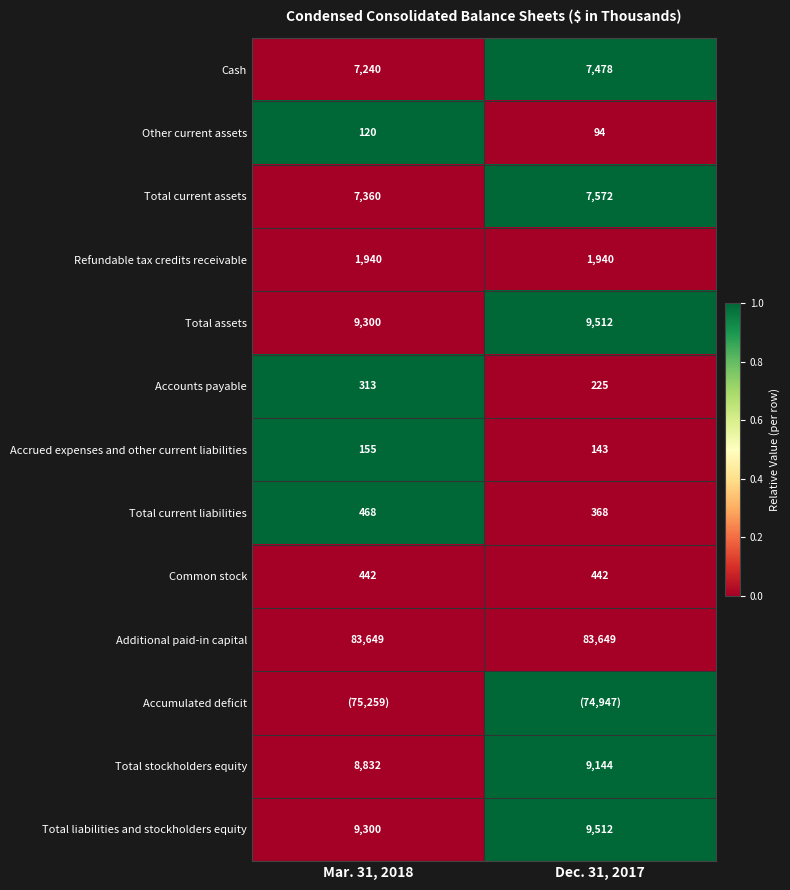

Is the value of Total liabilities and stockholders equity at Dec. 31, 2017 greater than the value of Additional paid-in capital at Dec. 31, 2017?

No